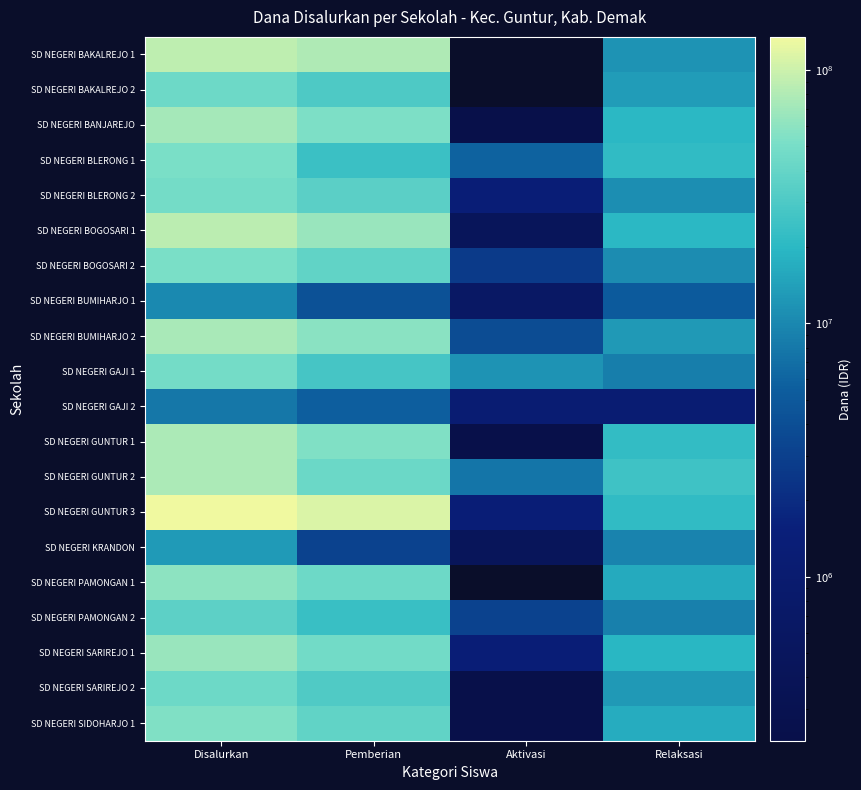

At which category is the sum across all series the highest?

Disalurkan